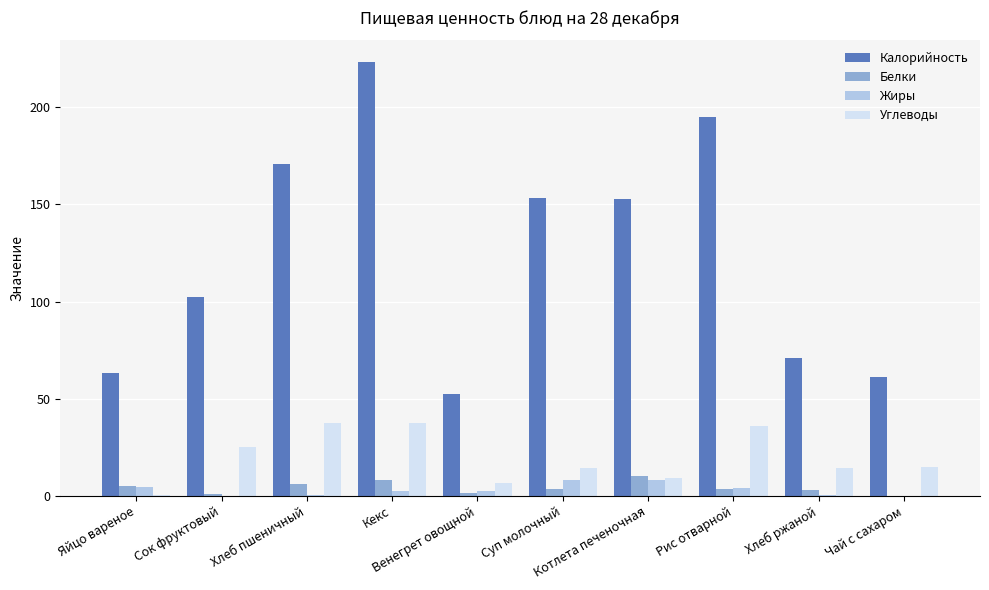

What is the highest value of the Жиры series?

8.2